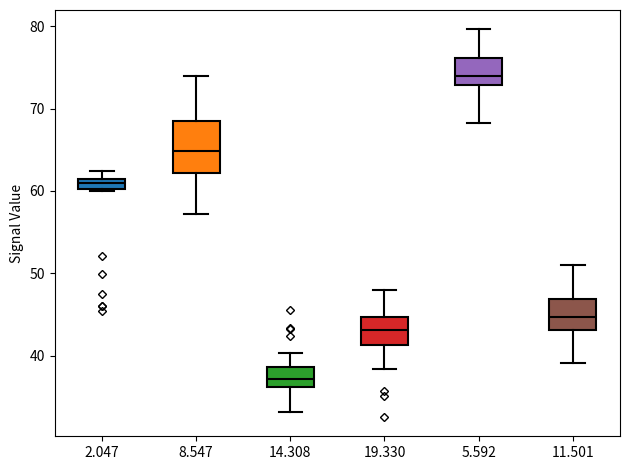

Which box is the tallest, from its lower edge to its upper edge?

8.547